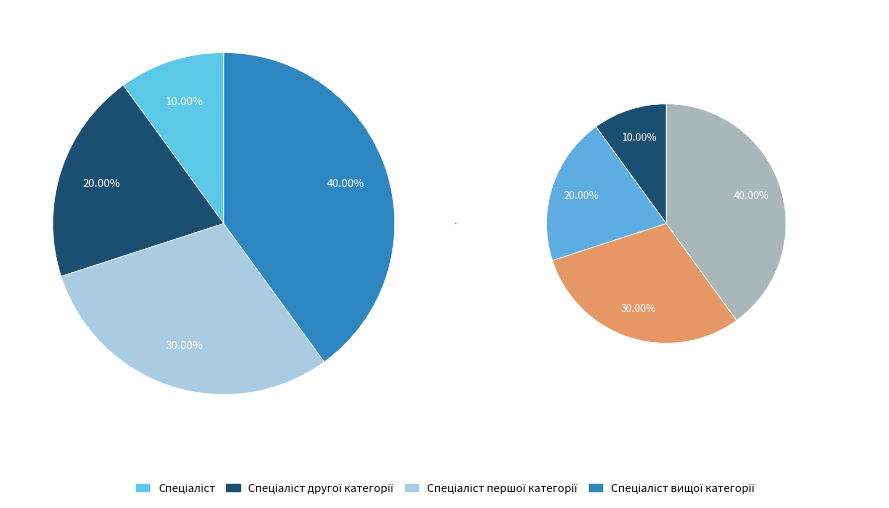

True or false: Спеціаліст вищої категорії accounts for 40% of the total.

True